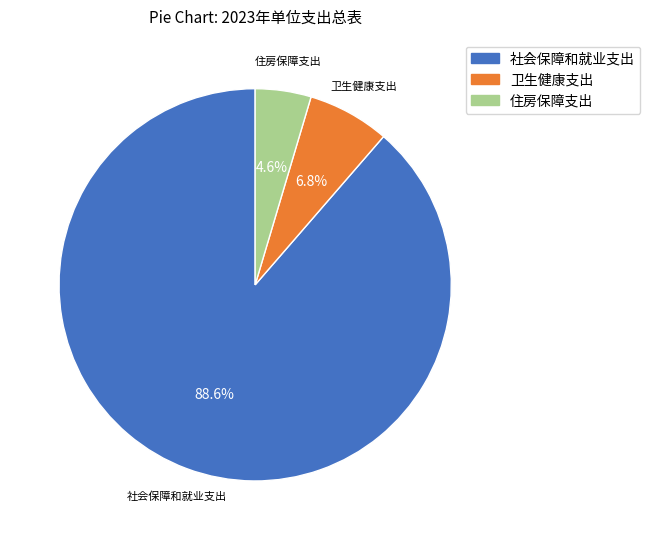

Does any single category account for the majority?

Yes